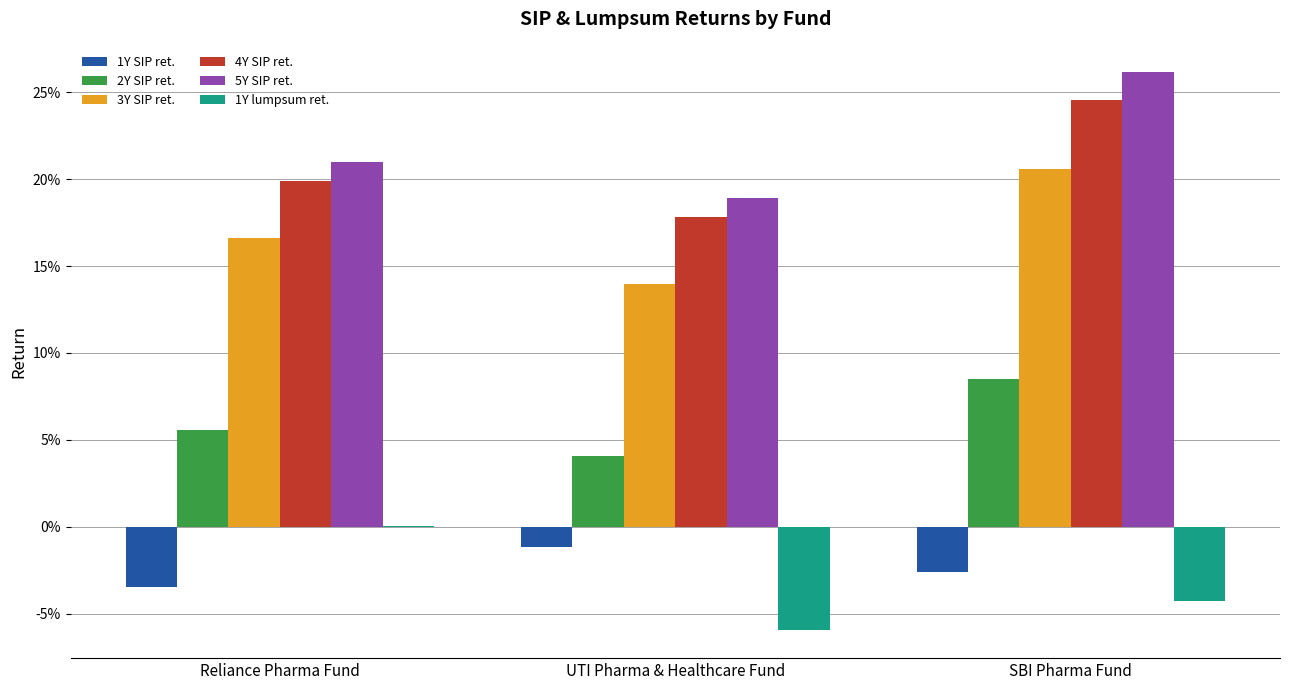

The 4Y SIP ret. series shows 0.4 at SBI Pharma Fund. True or false?

False